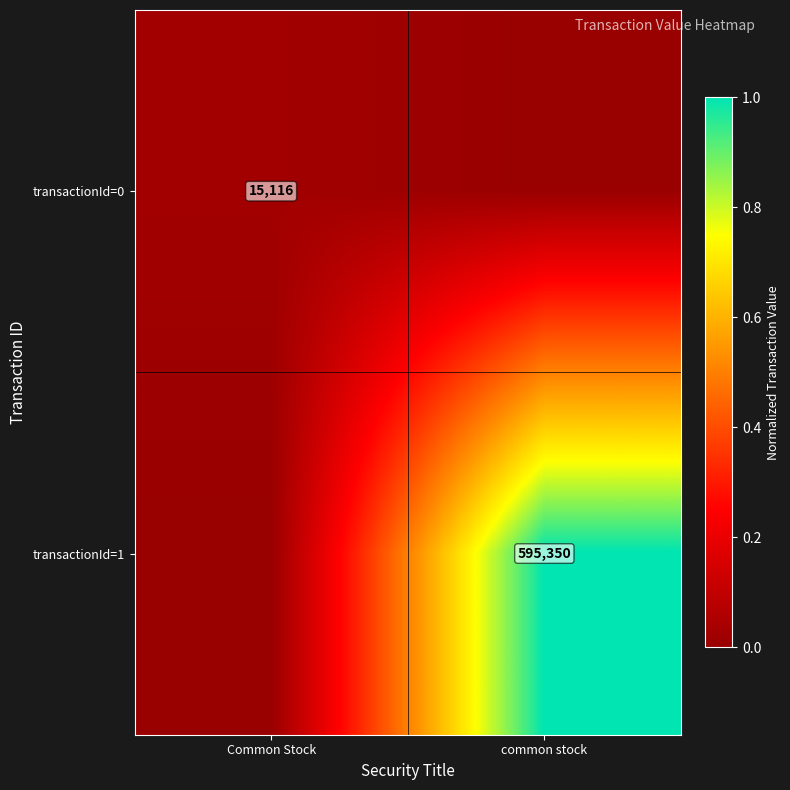

Is it true that transactionId=0 equals 15116 at Common Stock?

True